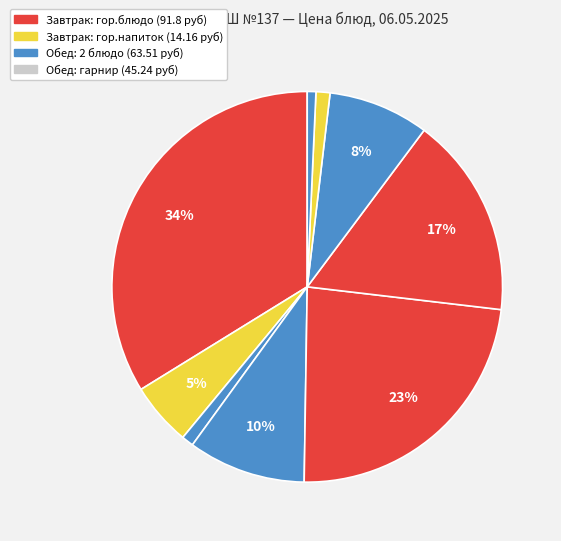

How many slices are in this pie chart?

9